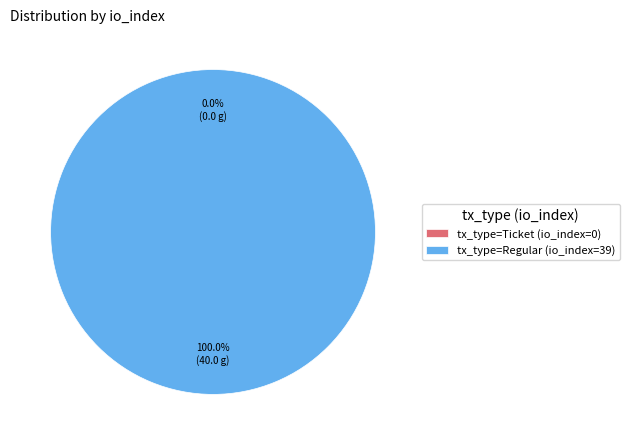

Which category has the smallest portion of the pie?

tx_type=Ticket (io_index=0)